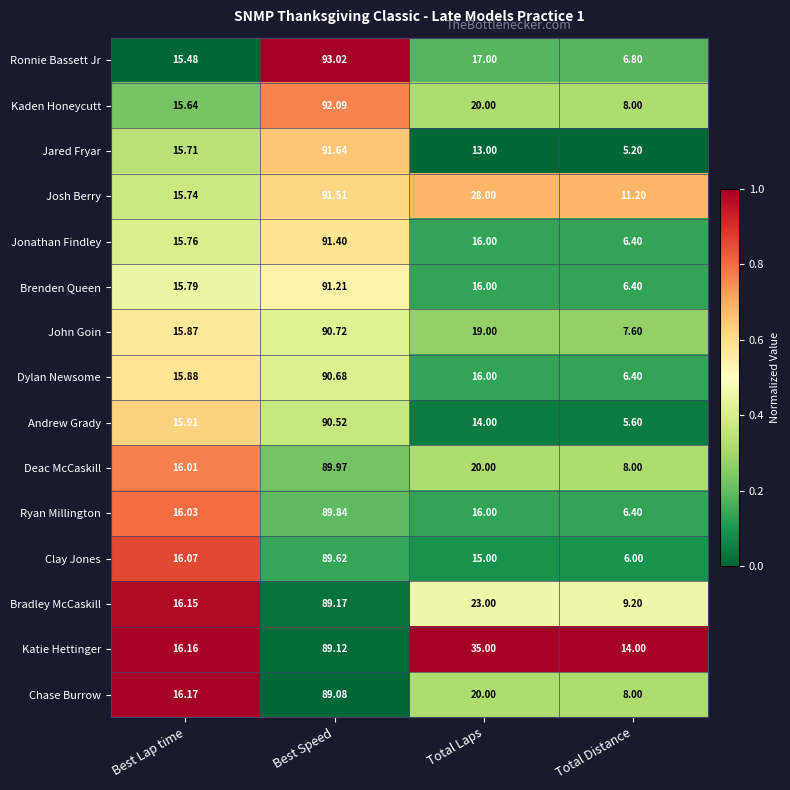

Which category has the lowest value across all series?

Total Distance